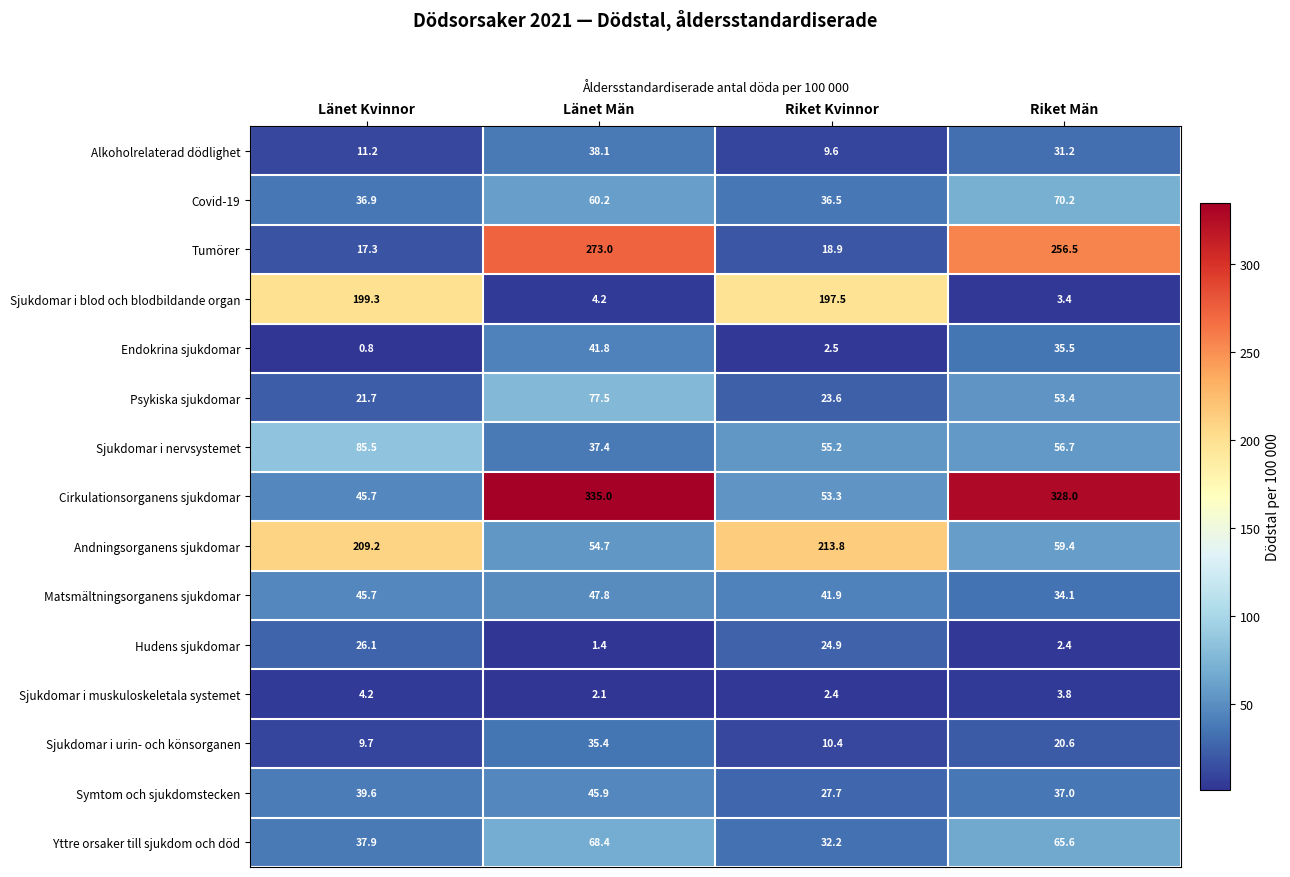

The value of Sjukdomar i muskuloskeletala systemet at Riket Kvinnor is 1.6. True or false?

False